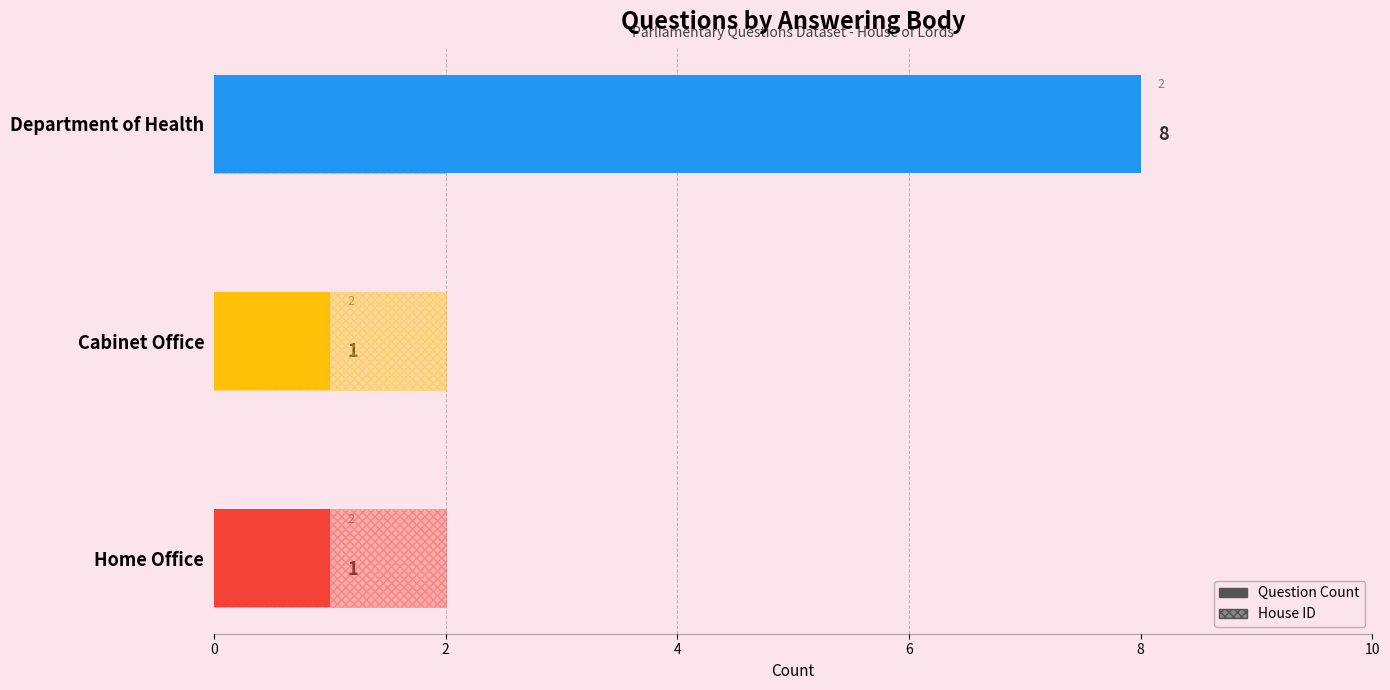

Read the value at Department of Health.

8